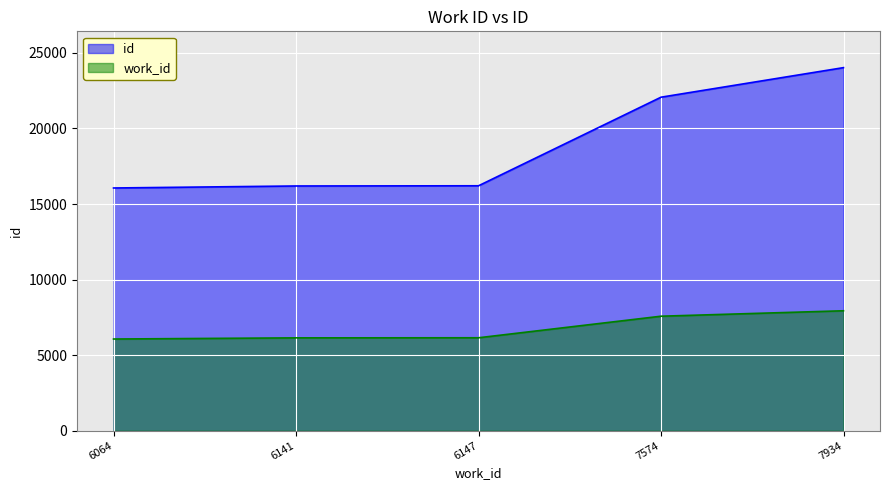

Rank the series by their average value, from highest to lowest.

id, work_id